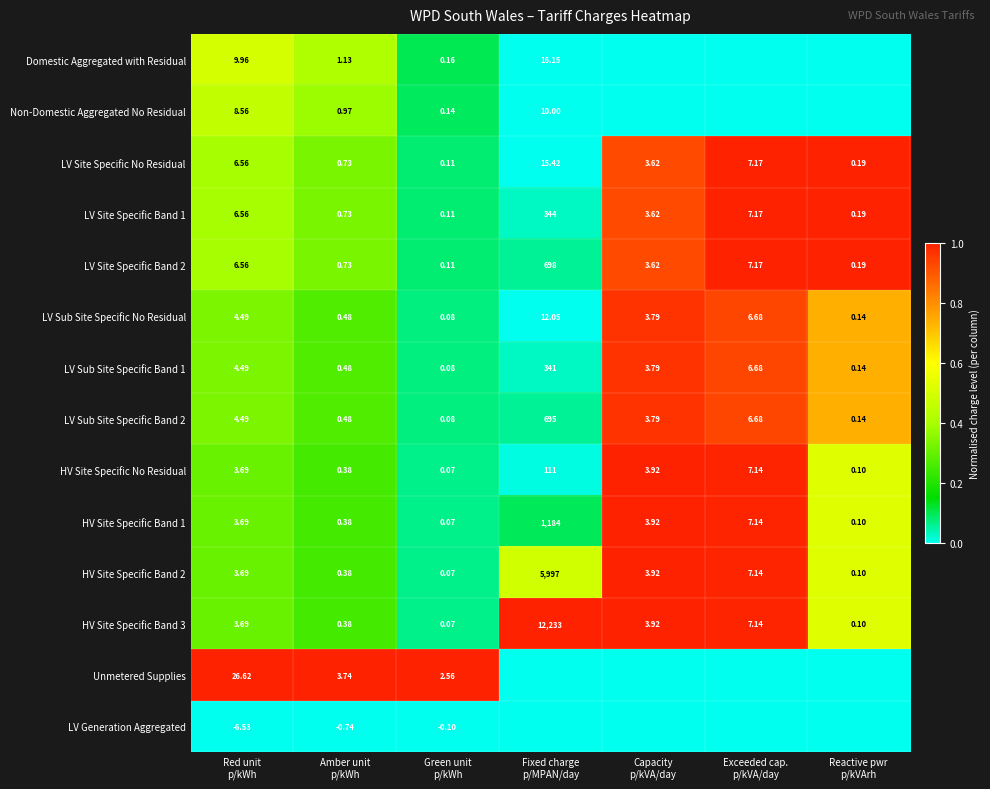

How many values in the HV Site Specific Band 2 series exceed 3?

4